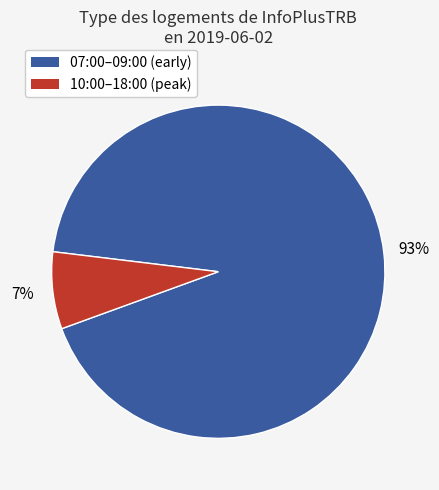

How many slices are in this pie chart?

2